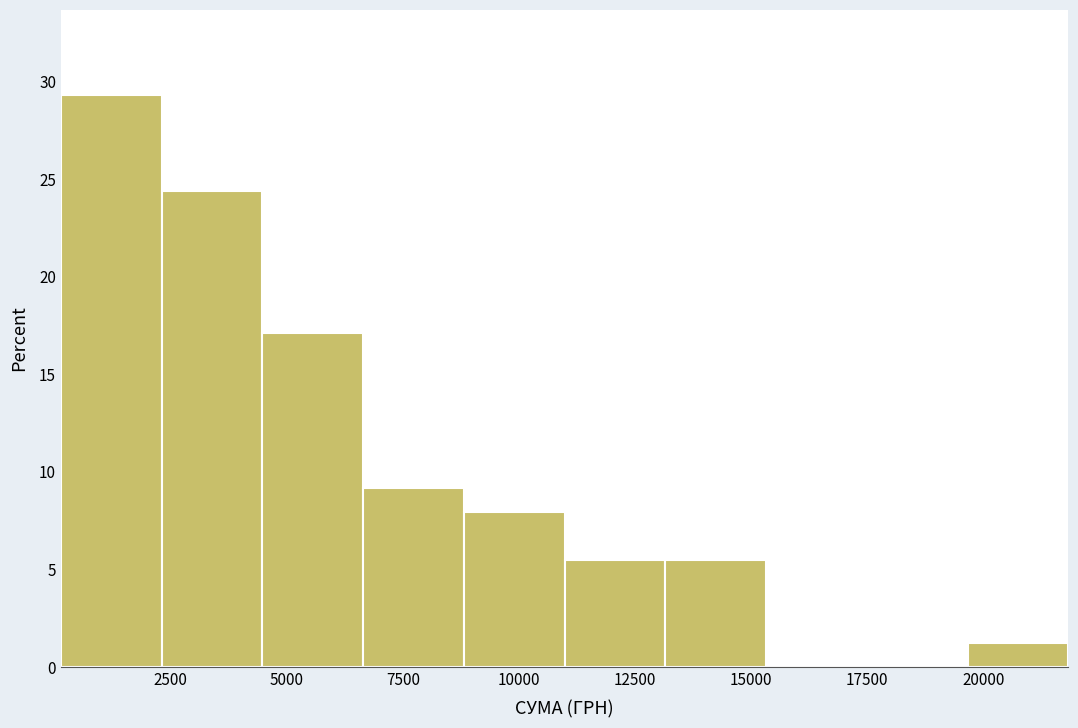

How tall is the bar that spans 4500 to 6500 on the x-axis? Neither the bar edges nor the heights are printed on the chart, so give them approximately, as read against the axes.

17.0